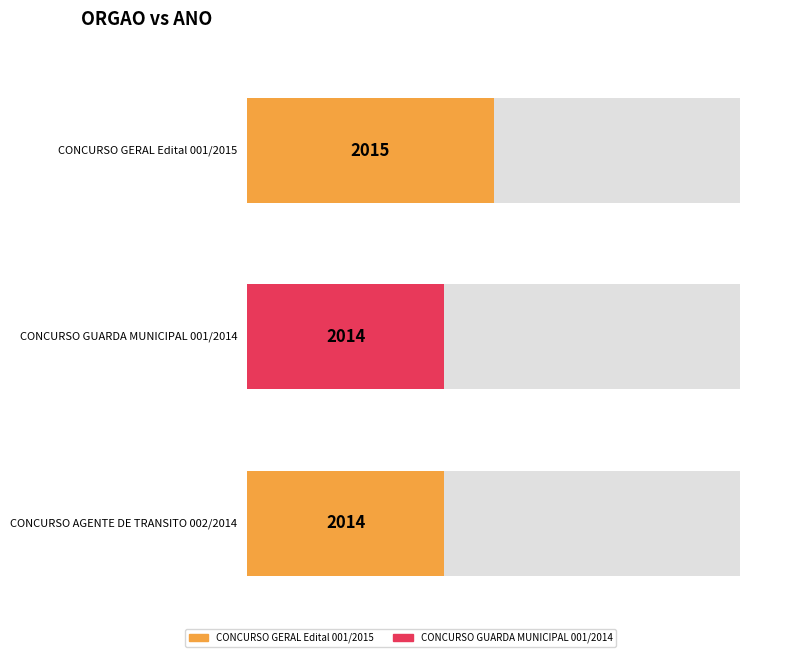

Count the number of categories in the chart.

3